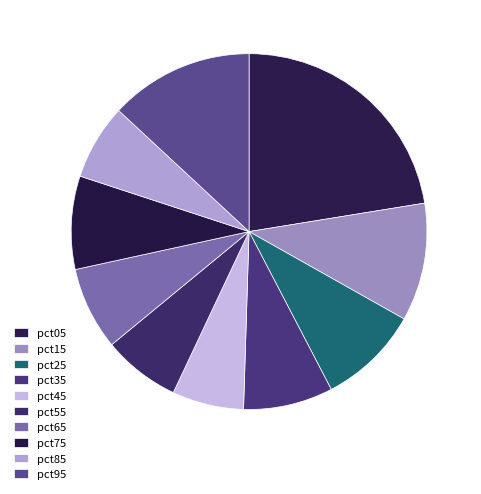

Between pct45 and pct55, which is larger?

pct55